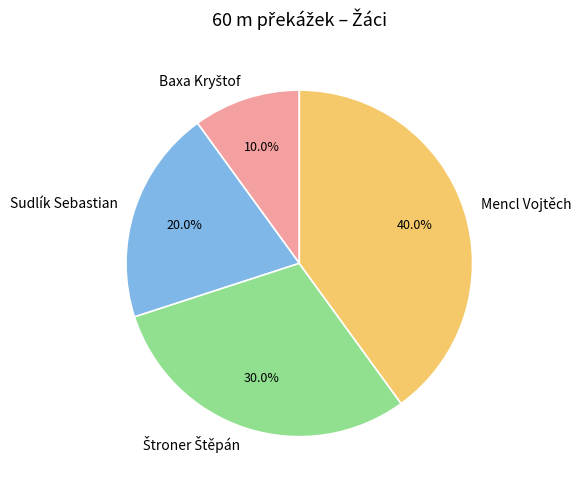

Is there any slice that represents more than half of the pie?

No